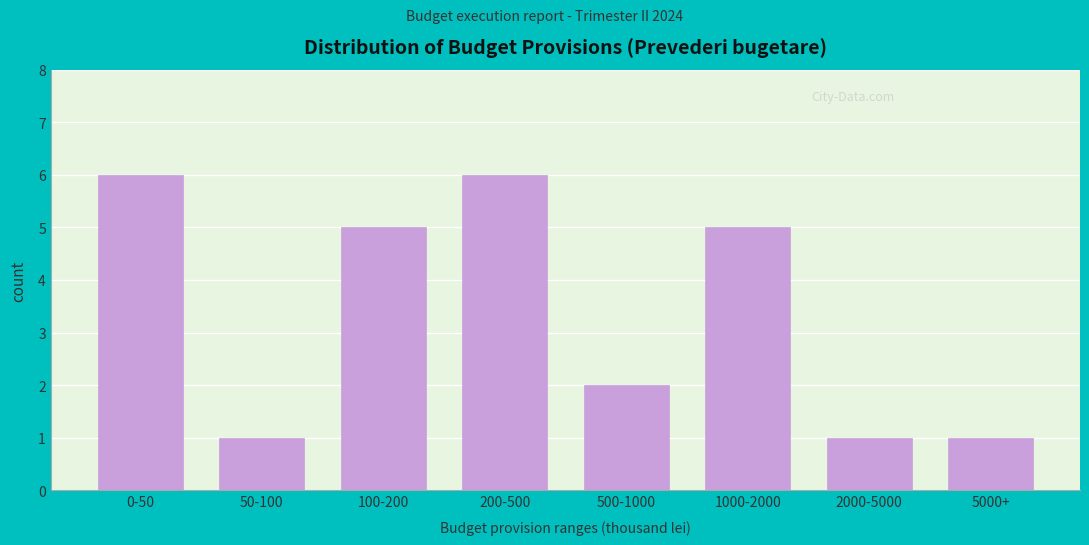

Reading left to right, what are all the values shown in this chart?

0-50=6	50-100=1	100-200=5	200-500=6	500-1000=2	1000-2000=5	2000-5000=1	5000+=1